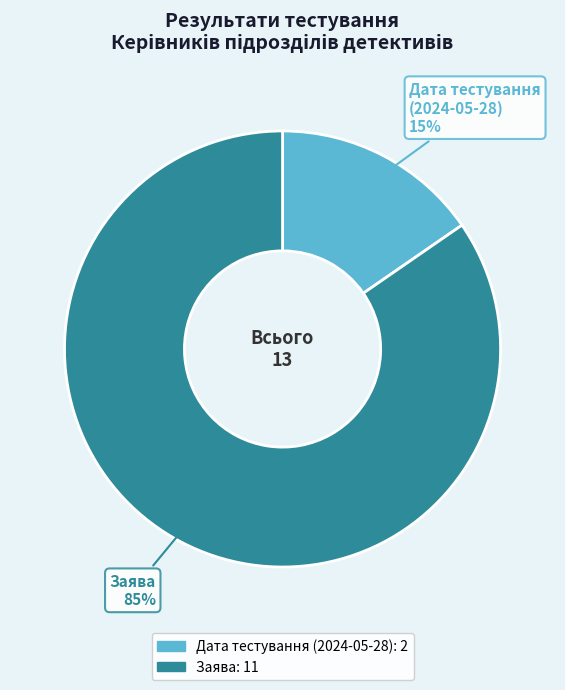

Between Заява and Дата тестування (2024-05-28), which is larger?

Заява